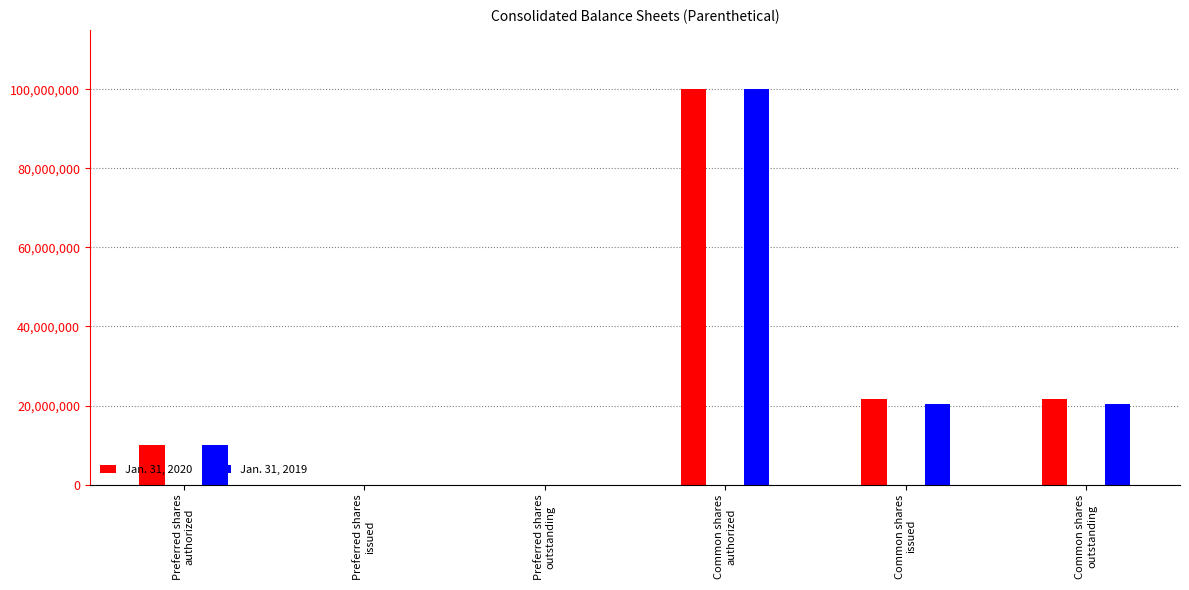

Is the value of Jan. 31, 2019 at Preferred shares
outstanding greater than the value of Jan. 31, 2020 at Preferred shares
issued?

No